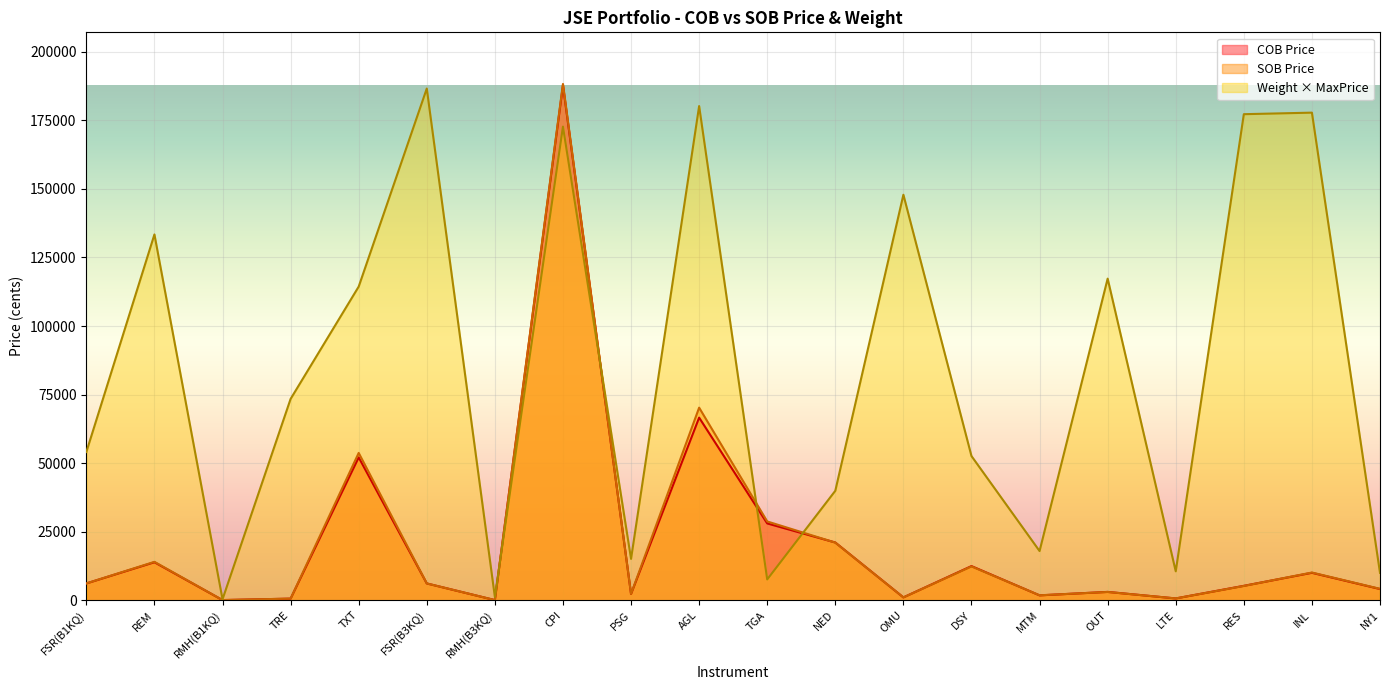

The COB Price series shows 12445.0 at DSY. True or false?

True